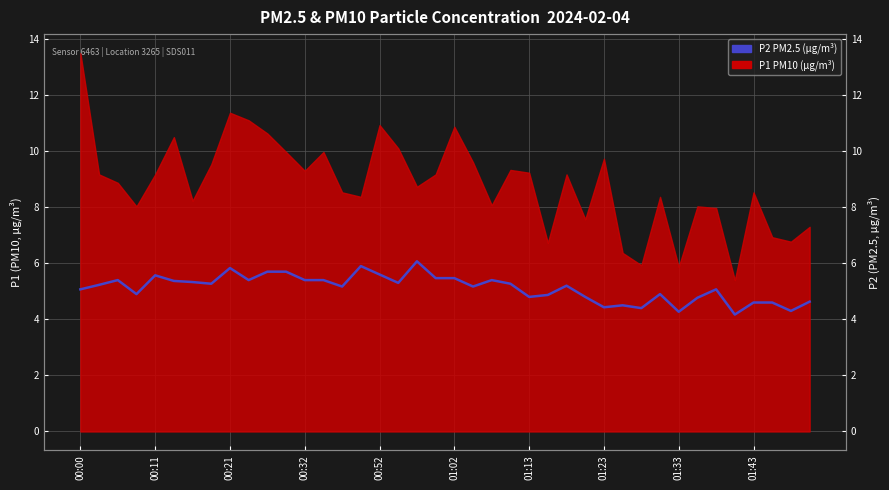

How many lines are shown in the chart?

1